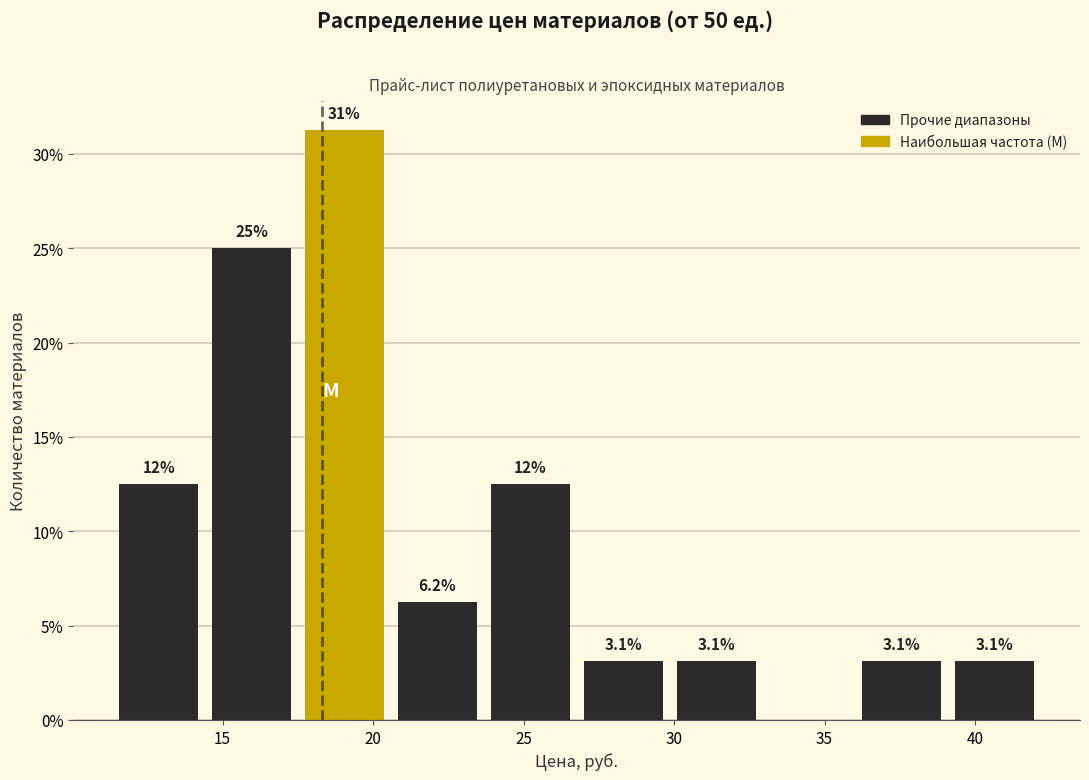

Over which range of the x-axis is the bar tallest?

17.5 to 20.5